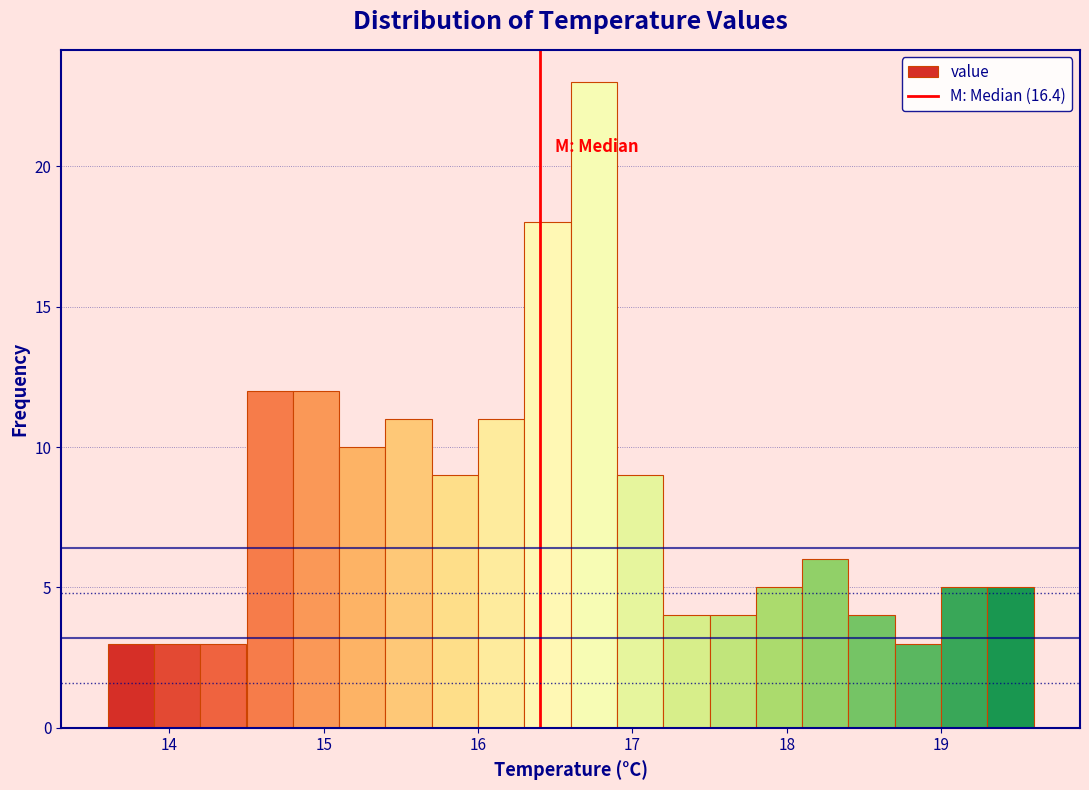

Read against the x-axis, roughly where is the centre of the tallest bar?

16.8